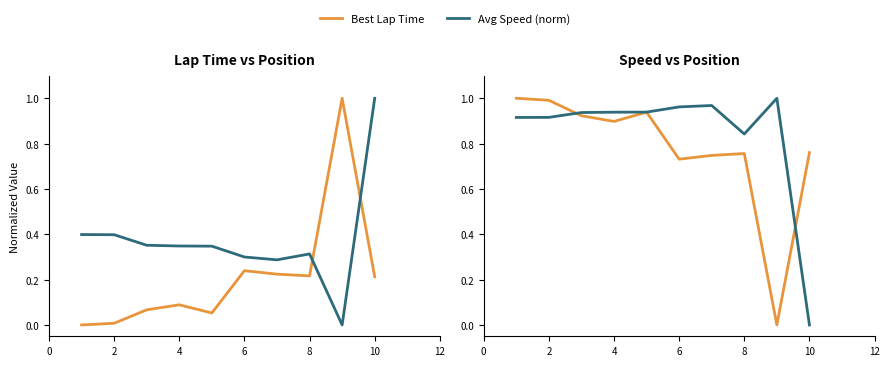

Is it true that Avg Speed (norm) equals 0.5 at 4?

False